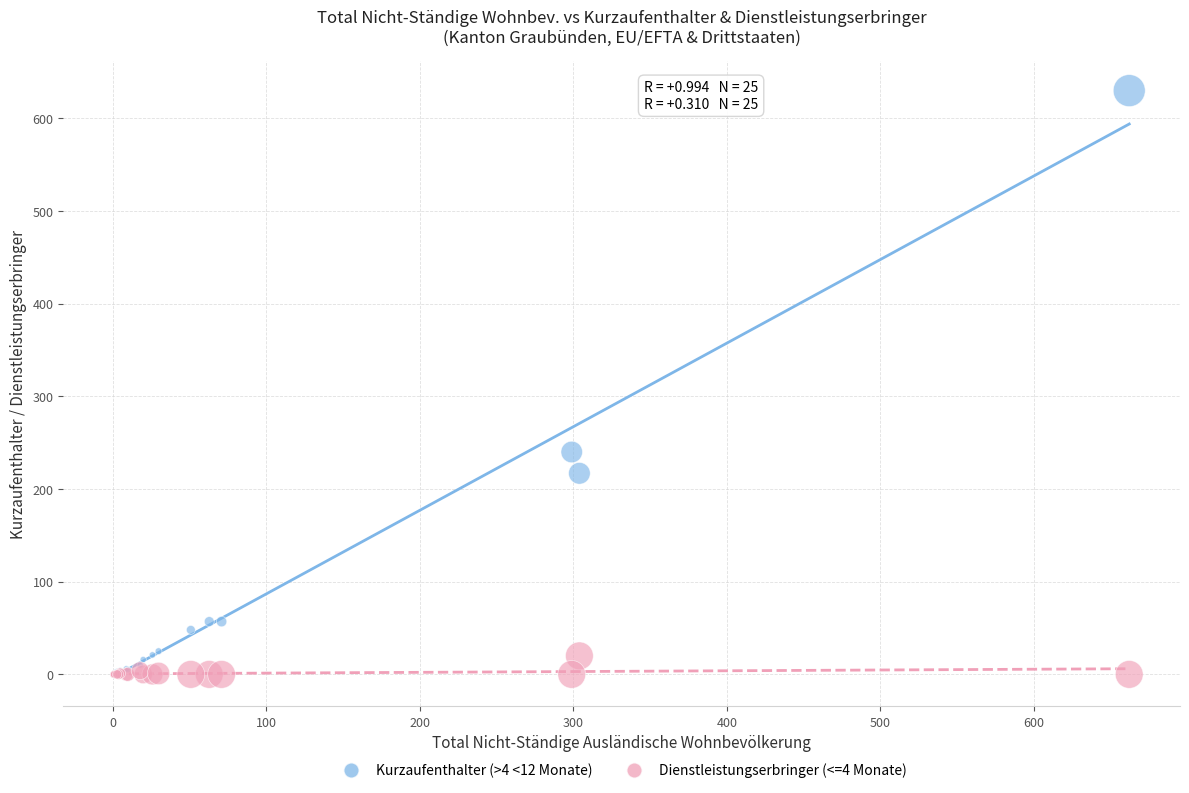

Across all series, what Y value is closest to 315?

240